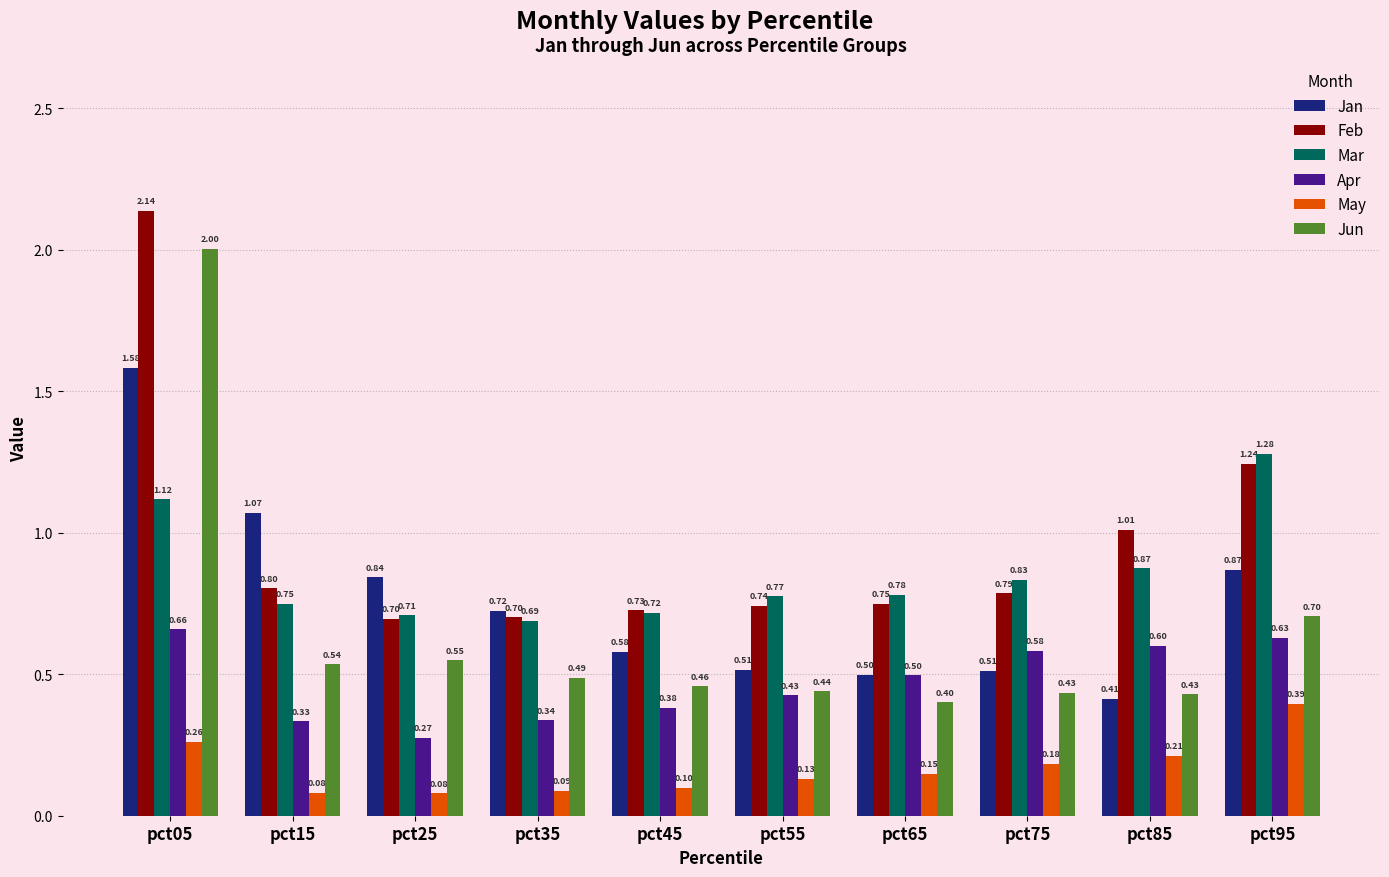

At how many categories does at least one series exceed 0?

10